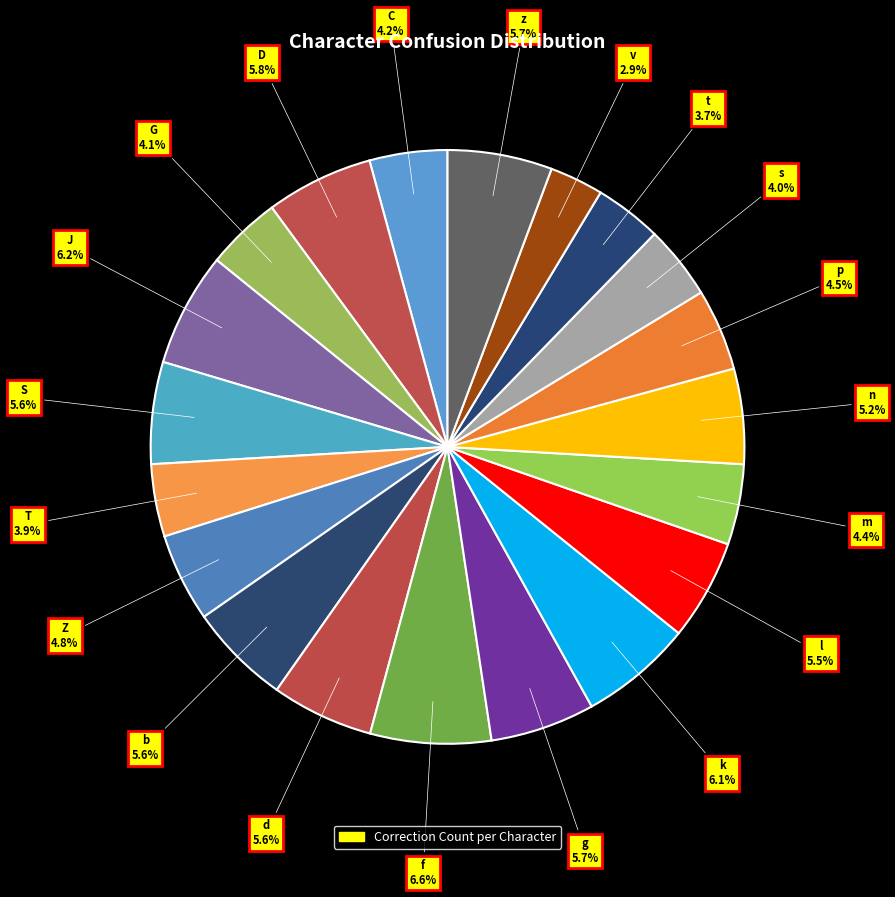

Is there any slice that represents more than half of the pie?

No